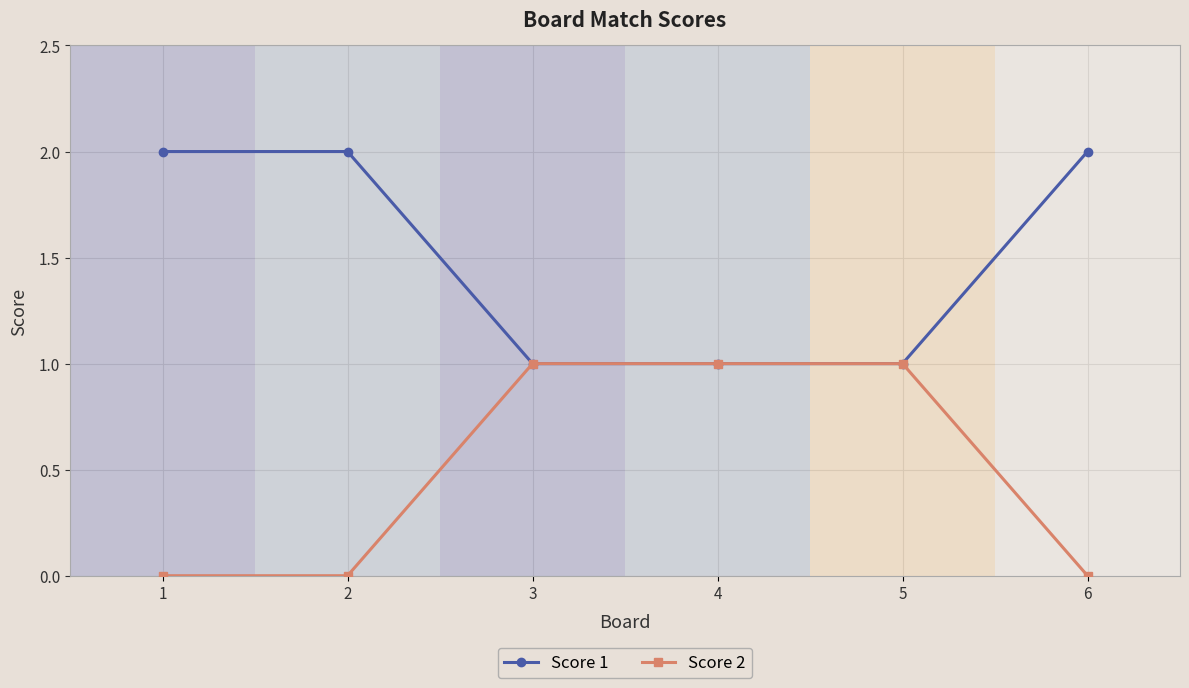

What is the maximum value shown in the chart?

2